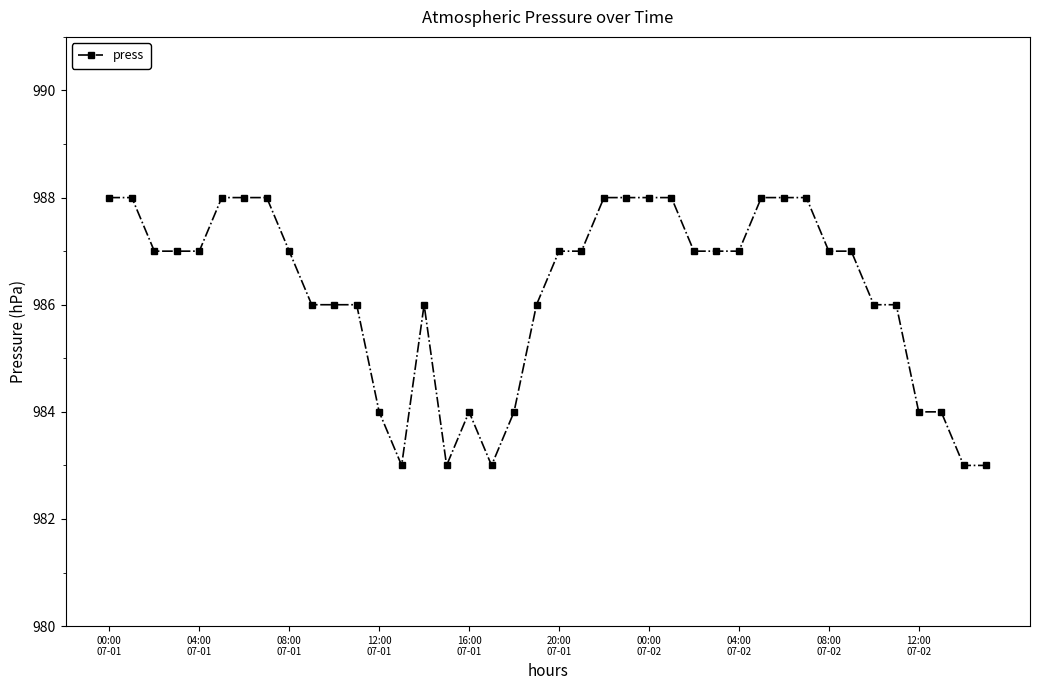

What is the value of the 21st point from the left?

987